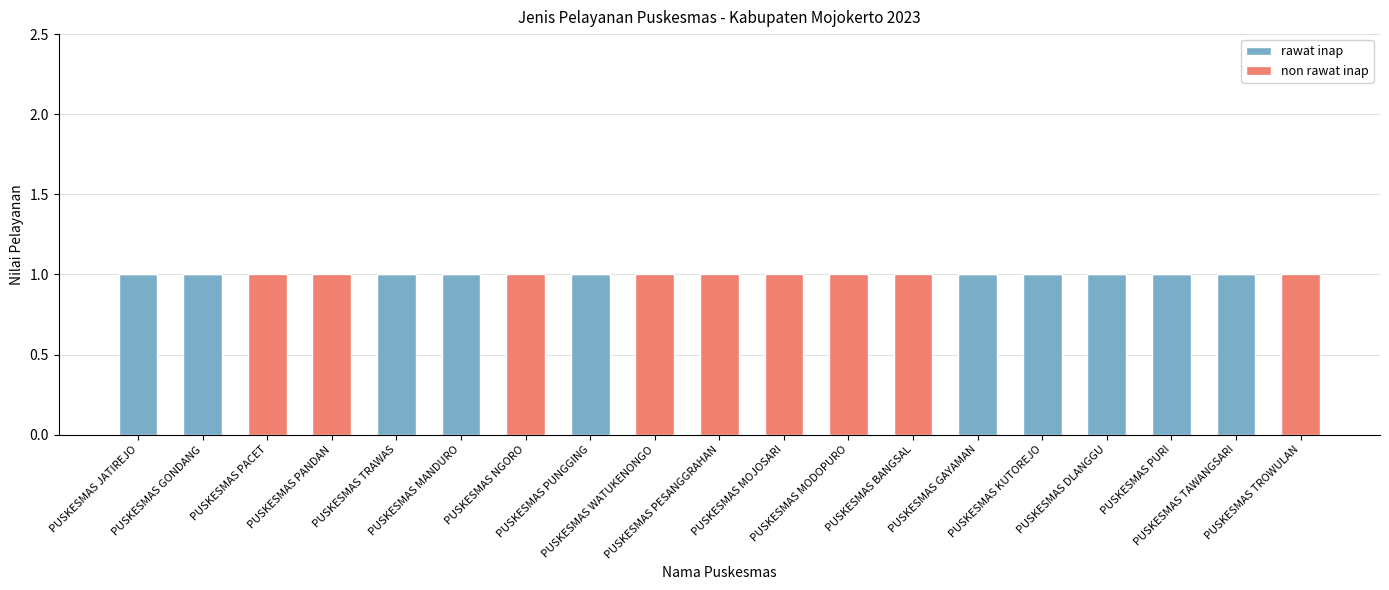

At how many categories does at least one series exceed 0?

19